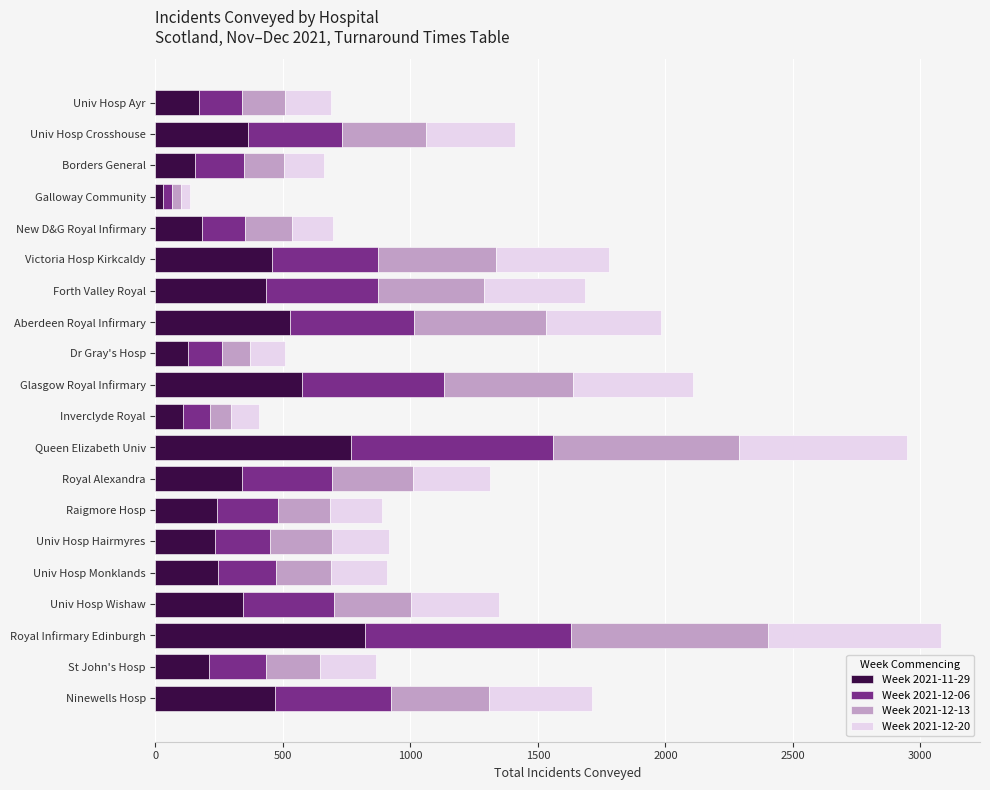

What is the total value across all series at Univ Hosp Crosshouse?

1412